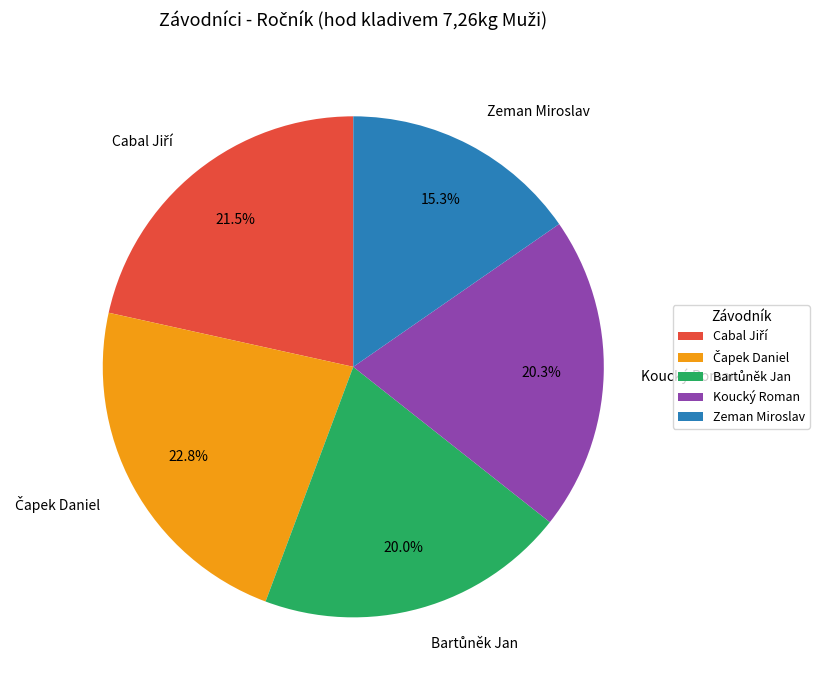

Is there any slice that represents more than half of the pie?

No